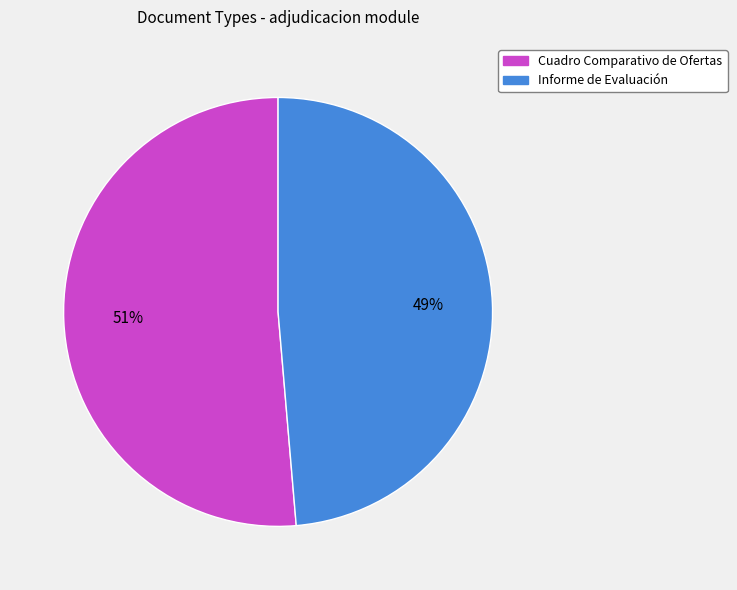

Rank the categories by value from lowest to highest.

Informe de Evaluación, Cuadro Comparativo de Ofertas